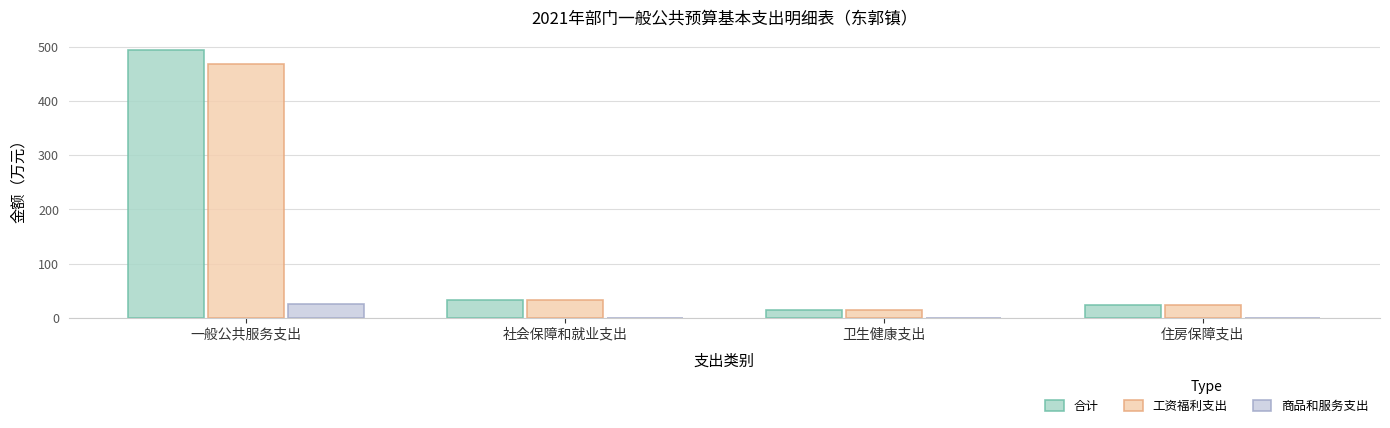

What is the total value across all series at 社会保障和就业支出?

64.1